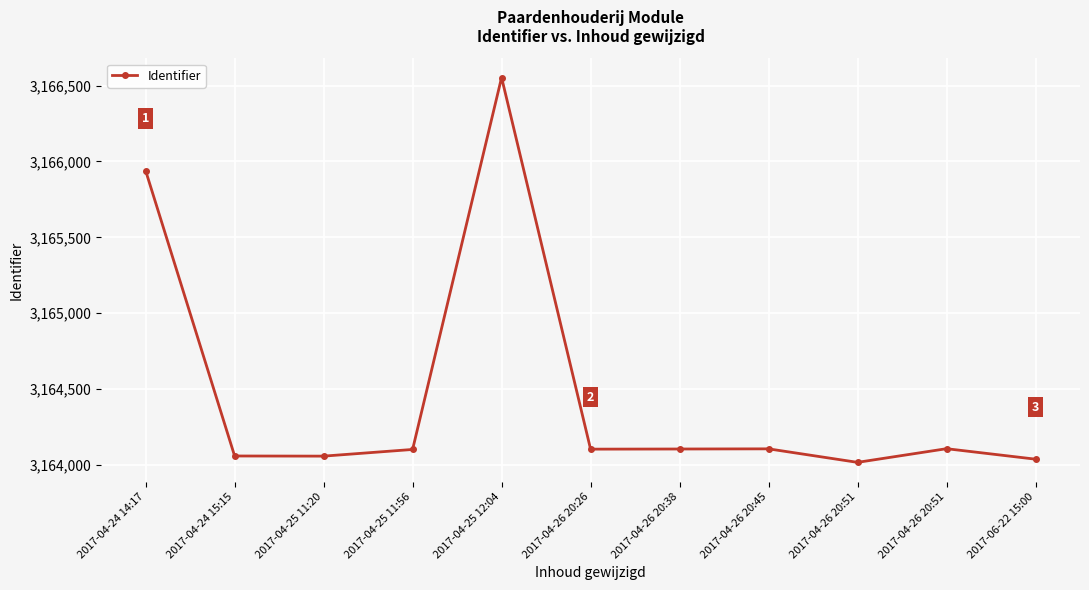

Rank the categories by value from lowest to highest.

2017-04-26 20:51, 2017-06-22 15:00, 2017-04-25 11:20, 2017-04-24 15:15, 2017-04-25 11:56, 2017-04-26 20:26, 2017-04-26 20:38, 2017-04-26 20:45, 2017-04-26 20:51, 2017-04-24 14:17, 2017-04-25 12:04